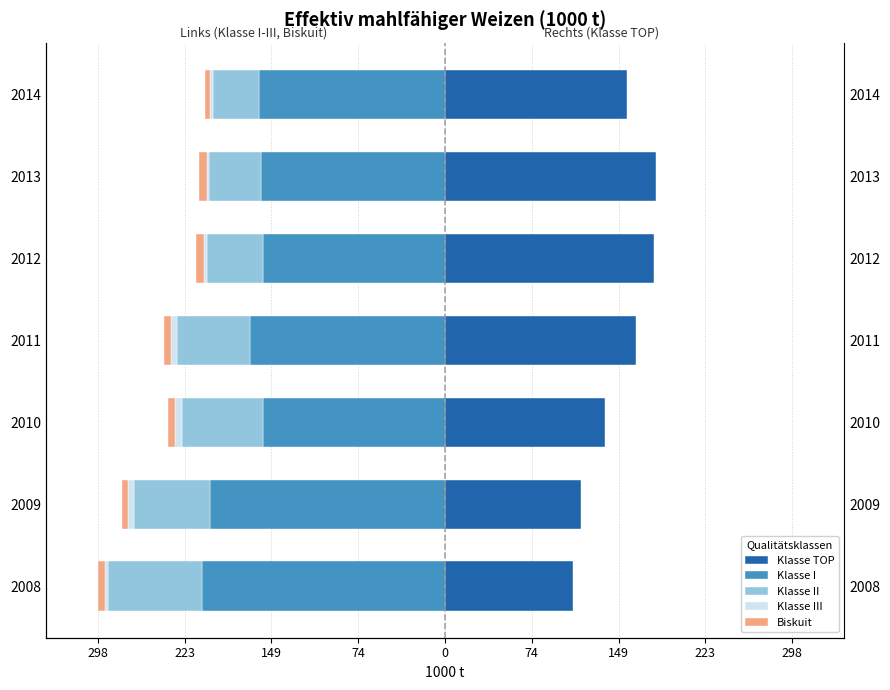

What is the difference between the second highest and minimum values in the Biskuit series?

2.2